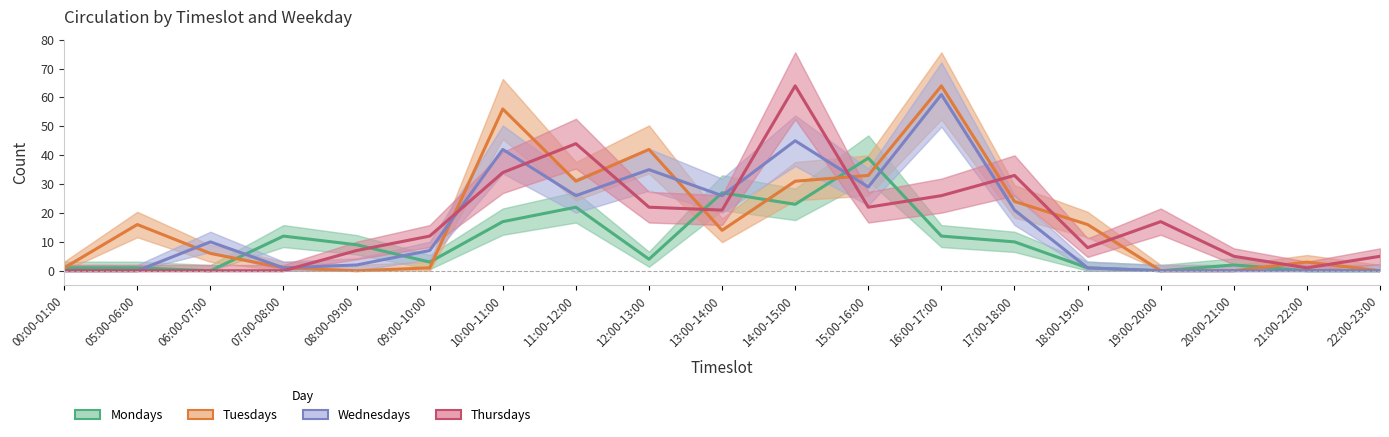

Reading left to right, transcribe all the data shown in this chart.

Mondays: 00:00-01:00=1	05:00-06:00=1	06:00-07:00=0	07:00-08:00=12	08:00-09:00=9	09:00-10:00=3	10:00-11:00=17	11:00-12:00=22	12:00-13:00=4	13:00-14:00=27	14:00-15:00=23	15:00-16:00=39	16:00-17:00=12	17:00-18:00=10	18:00-19:00=1	19:00-20:00=0	20:00-21:00=2	21:00-22:00=0	22:00-23:00=0
Tuesdays: 00:00-01:00=1	05:00-06:00=16	06:00-07:00=6	07:00-08:00=1	08:00-09:00=0	09:00-10:00=1	10:00-11:00=56	11:00-12:00=31	12:00-13:00=42	13:00-14:00=14	14:00-15:00=31	15:00-16:00=33	16:00-17:00=64	17:00-18:00=24	18:00-19:00=16	19:00-20:00=0	20:00-21:00=0	21:00-22:00=3	22:00-23:00=0
Wednesdays: 00:00-01:00=0	05:00-06:00=0	06:00-07:00=10	07:00-08:00=1	08:00-09:00=2	09:00-10:00=7	10:00-11:00=42	11:00-12:00=26	12:00-13:00=35	13:00-14:00=26	14:00-15:00=45	15:00-16:00=29	16:00-17:00=61	17:00-18:00=21	18:00-19:00=1	19:00-20:00=0	20:00-21:00=0	21:00-22:00=0	22:00-23:00=0
Thursdays: 00:00-01:00=0	05:00-06:00=0	06:00-07:00=0	07:00-08:00=0	08:00-09:00=7	09:00-10:00=12	10:00-11:00=34	11:00-12:00=44	12:00-13:00=22	13:00-14:00=21	14:00-15:00=64	15:00-16:00=22	16:00-17:00=26	17:00-18:00=33	18:00-19:00=8	19:00-20:00=17	20:00-21:00=5	21:00-22:00=1	22:00-23:00=5